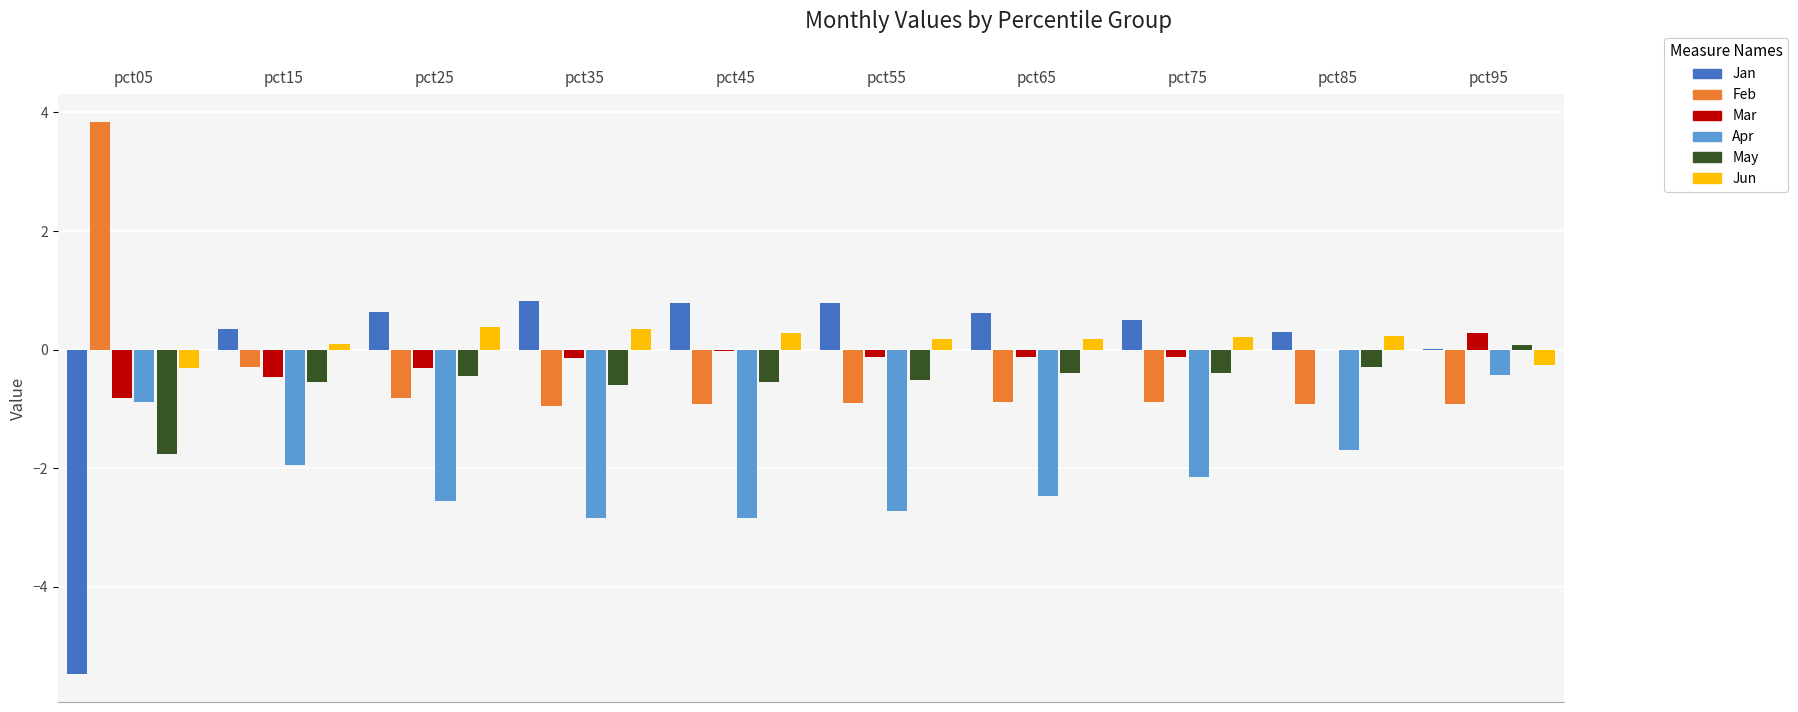

Reading right to left, list all the values displayed in this chart.

Jan: pct95=0.0	pct85=0.3	pct75=0.5	pct65=0.6	pct55=0.8	pct45=0.8	pct35=0.8	pct25=0.6	pct15=0.3	pct05=-5.5
Feb: pct95=-0.9	pct85=-0.9	pct75=-0.9	pct65=-0.9	pct55=-0.9	pct45=-0.9	pct35=-1.0	pct25=-0.8	pct15=-0.3	pct05=3.8
Mar: pct95=0.3	pct85=-0.0	pct75=-0.1	pct65=-0.1	pct55=-0.1	pct45=-0.0	pct35=-0.1	pct25=-0.3	pct15=-0.5	pct05=-0.8
Apr: pct95=-0.4	pct85=-1.7	pct75=-2.2	pct65=-2.5	pct55=-2.7	pct45=-2.8	pct35=-2.8	pct25=-2.6	pct15=-1.9	pct05=-0.9
May: pct95=0.1	pct85=-0.3	pct75=-0.4	pct65=-0.4	pct55=-0.5	pct45=-0.6	pct35=-0.6	pct25=-0.5	pct15=-0.6	pct05=-1.8
Jun: pct95=-0.3	pct85=0.2	pct75=0.2	pct65=0.2	pct55=0.2	pct45=0.3	pct35=0.3	pct25=0.4	pct15=0.1	pct05=-0.3